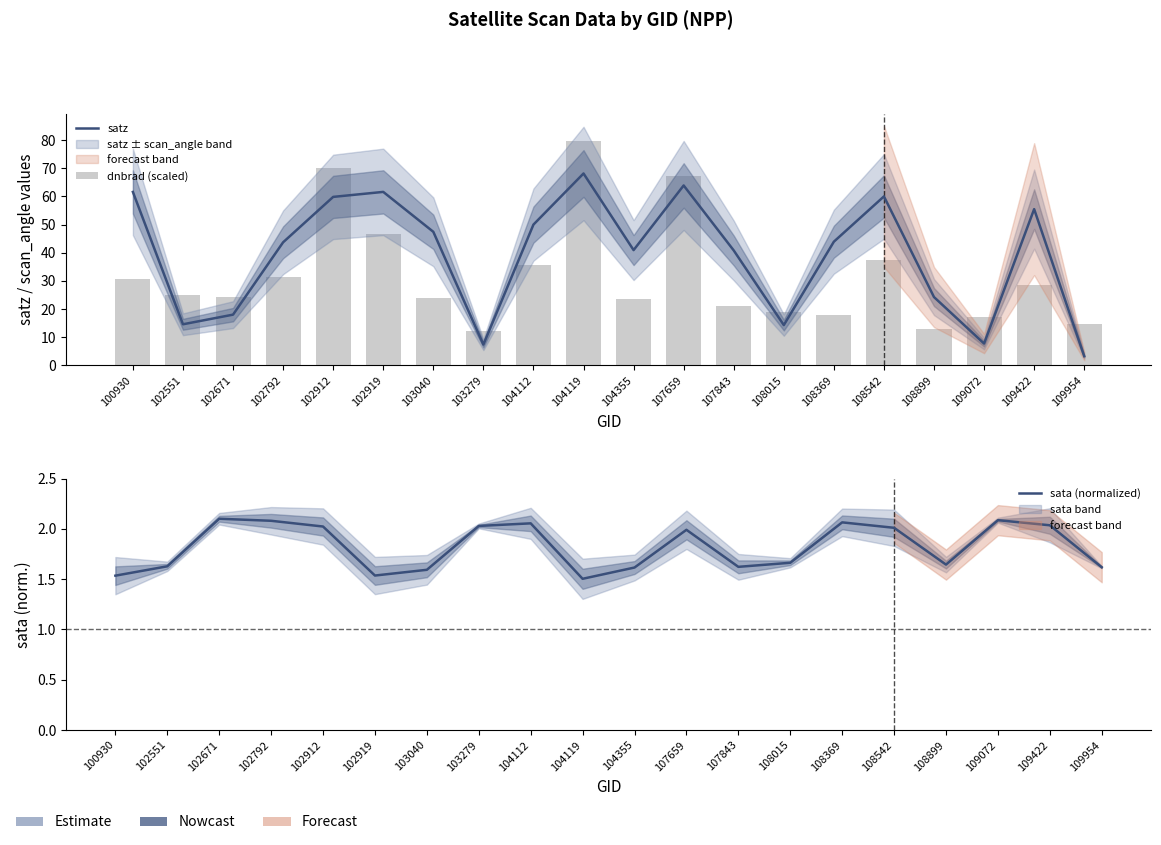

The value of satz at 104112 is 78.8. True or false?

False